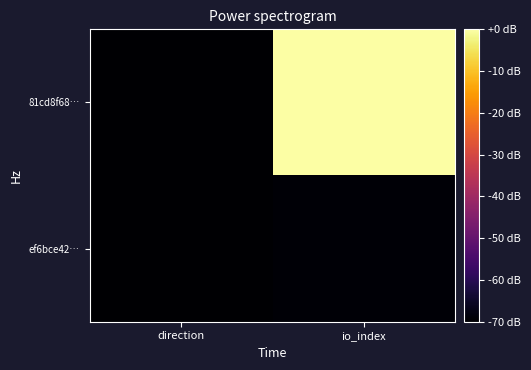

Rank the series at direction from lowest to highest value.

81cd8f68…, ef6bce42…